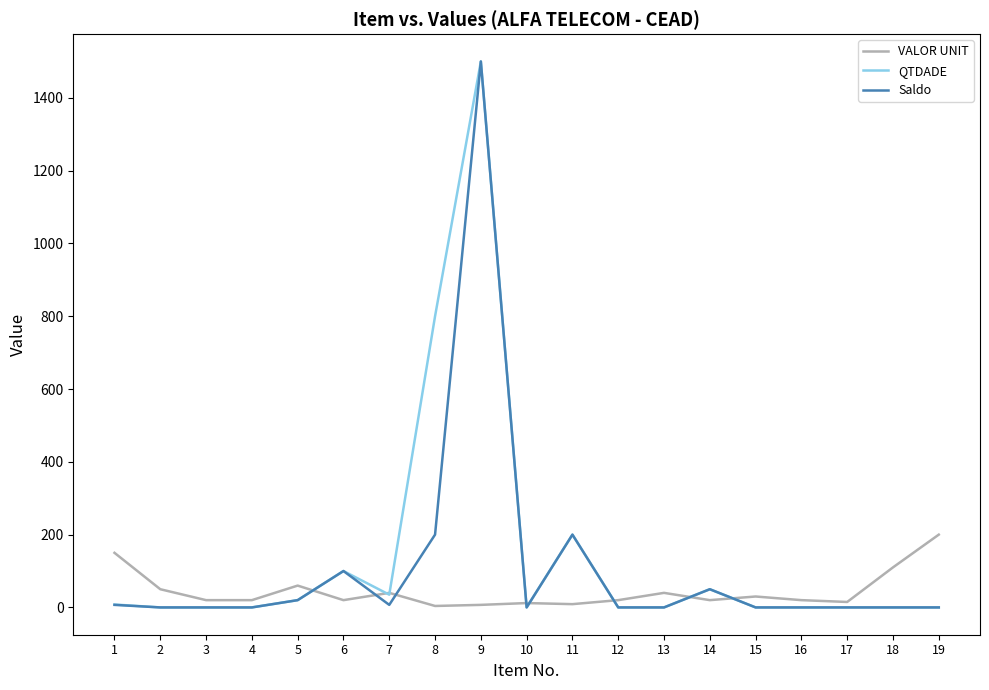

What is the maximum value for VALOR UNIT?

200